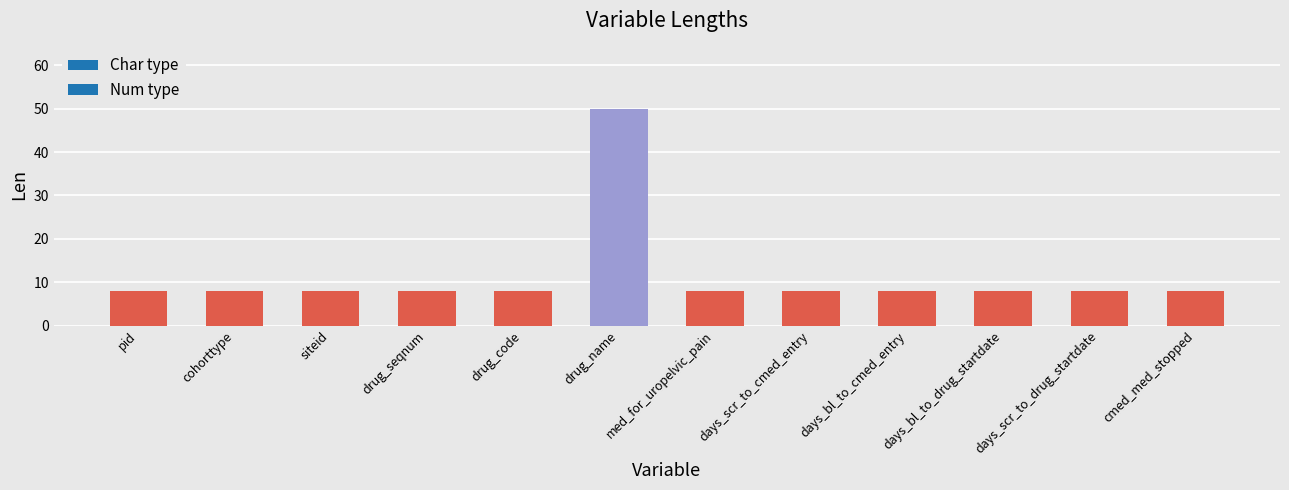

What is the difference between the maximum and minimum values?

42